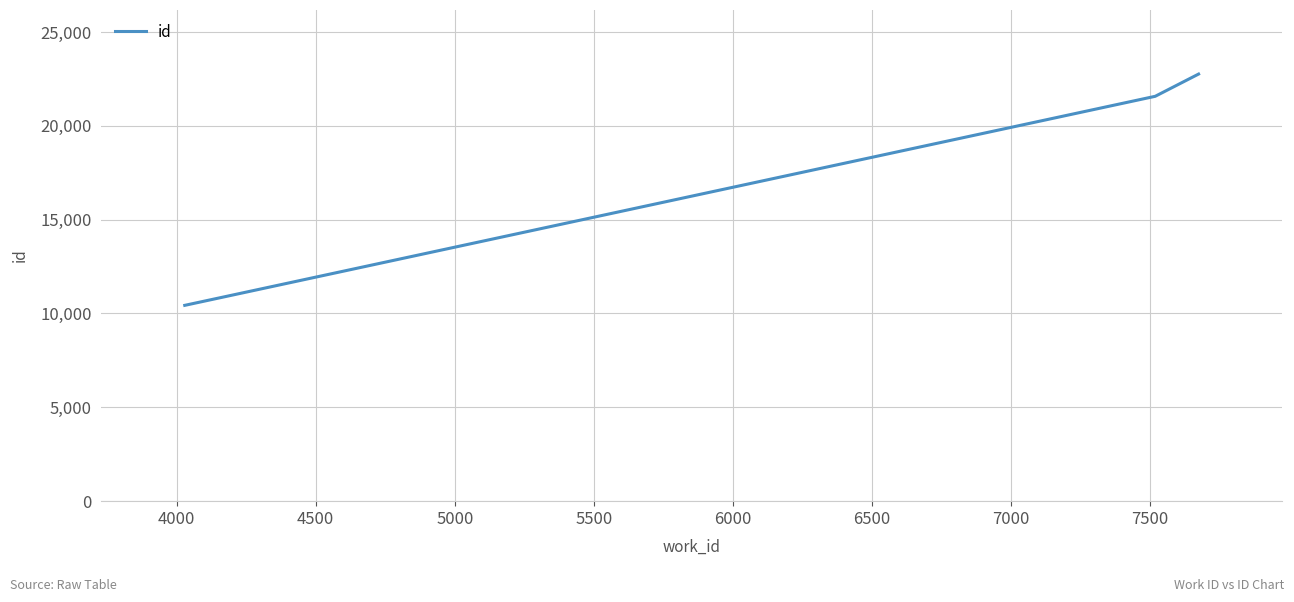

What is the minimum value shown in the chart?

10434